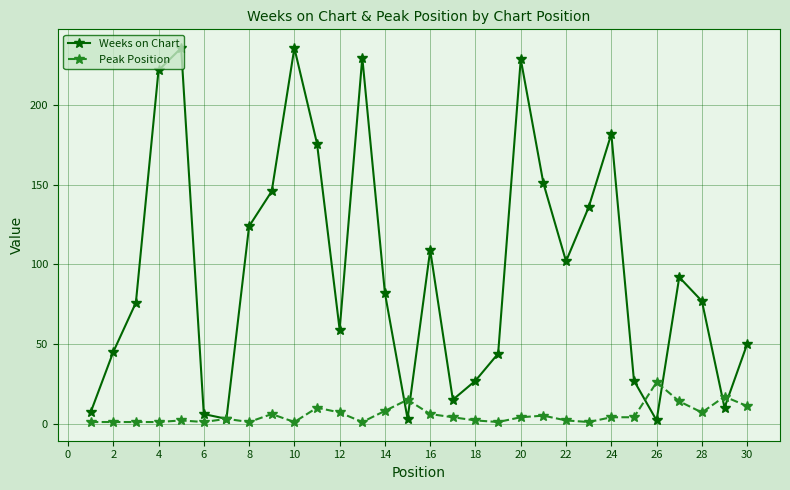

In Weeks on Chart, how many points are lower than both neighbors (excluding endpoints)?

7